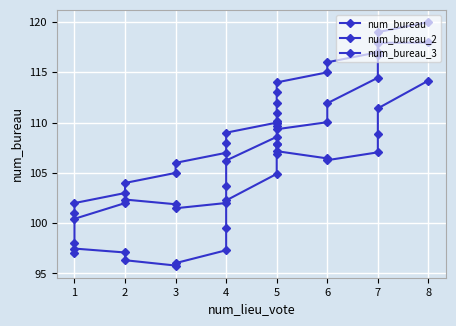

True or false: num_bureau has more than 0 points higher than both neighbors.

False